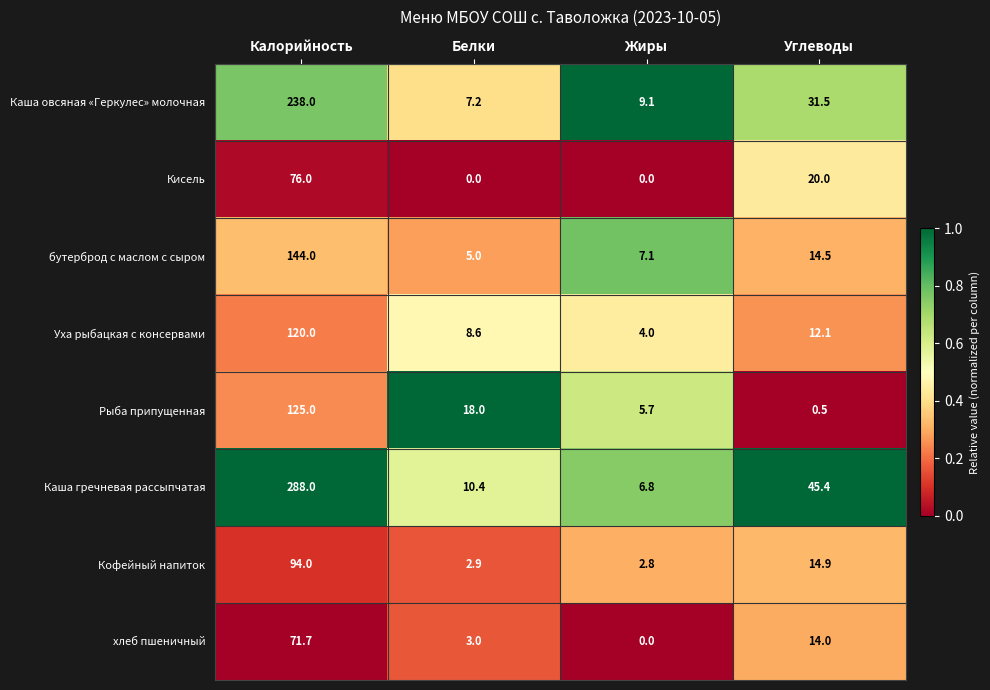

Rank the series by their maximum value, from lowest to highest.

хлеб пшеничный, Кисель, Кофейный напиток, Уха рыбацкая с консервами, Рыба припущенная, бутерброд с маслом с сыром, Каша овсяная «Геркулес» молочная, Каша гречневая рассыпчатая